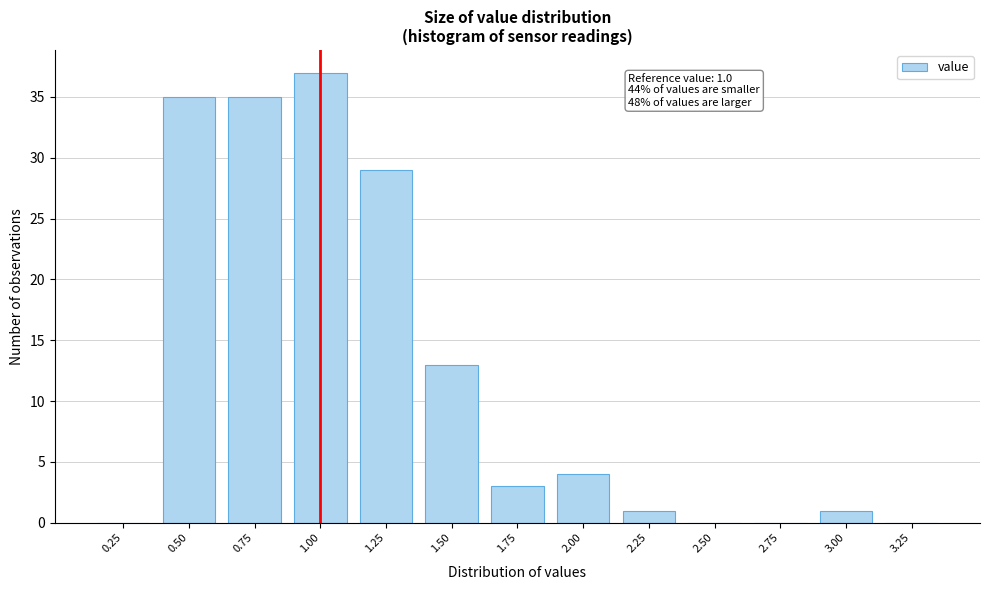

Reading right to left, extract all data points from this chart.

3.25=0	3.00=1	2.75=0	2.50=0	2.25=1	2.00=4	1.75=3	1.50=13	1.25=29	1.00=37	0.75=35	0.50=35	0.25=0